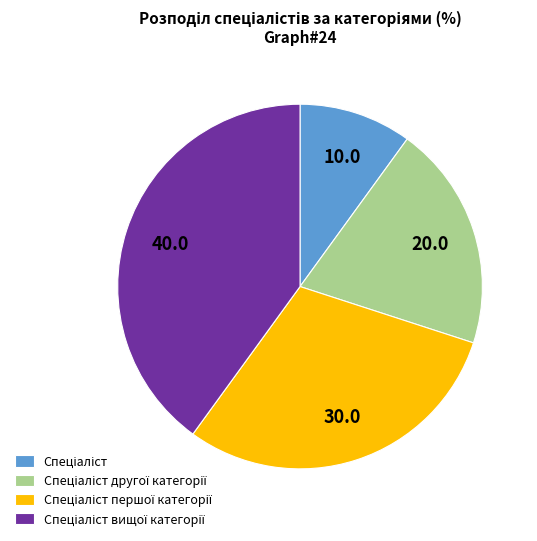

Count the number of slices in the pie.

4